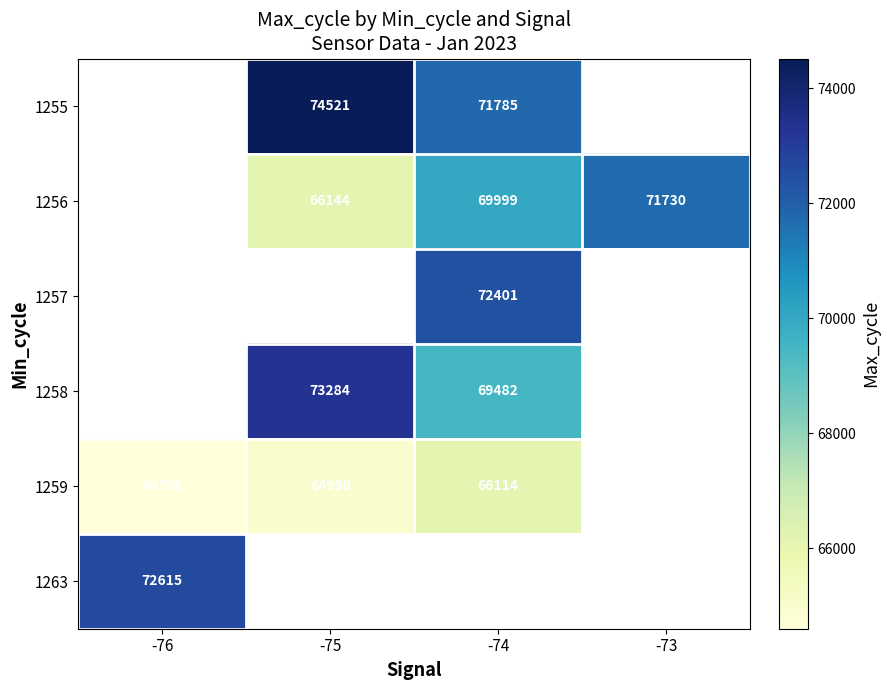

Which has a higher value, -74 or -75?

-75